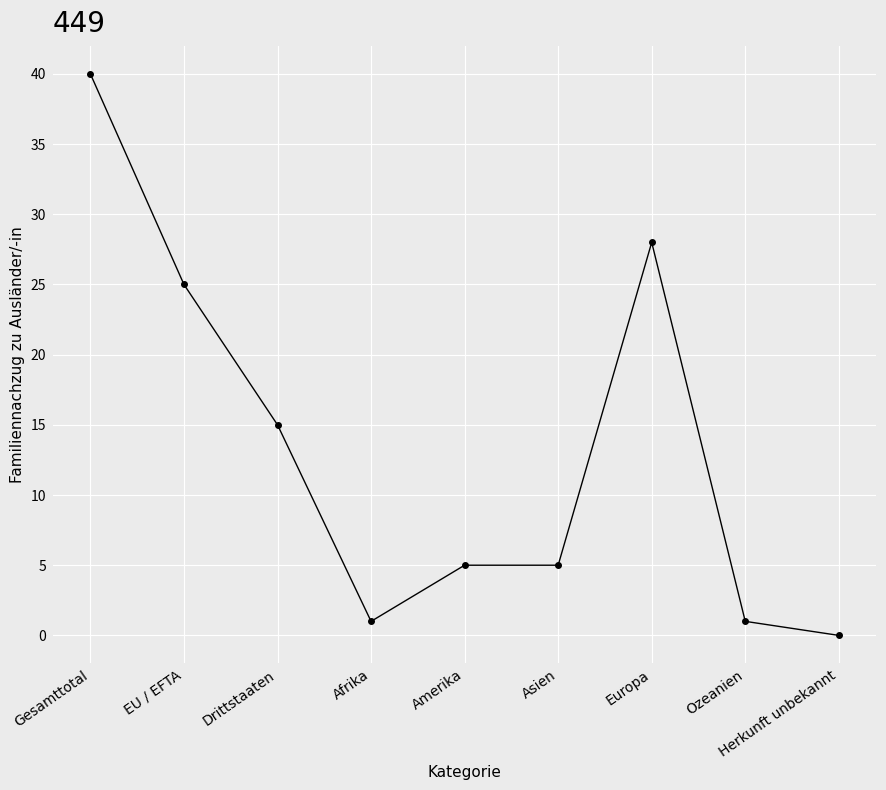

What is the average value?

13